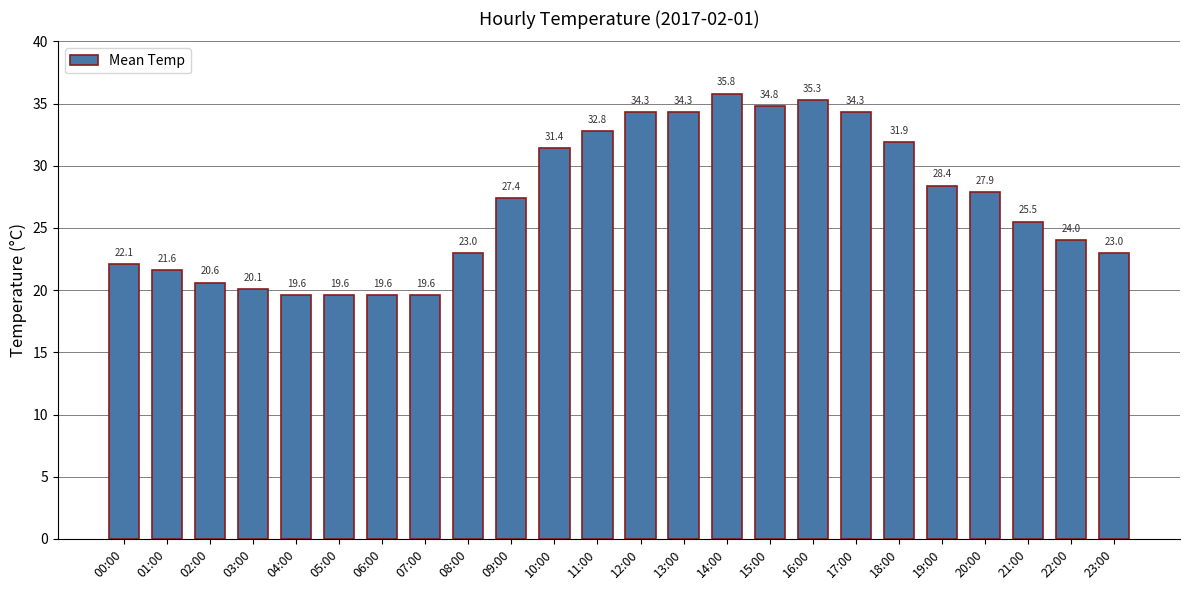

What is the label of the 11th bar from the right?

13:00